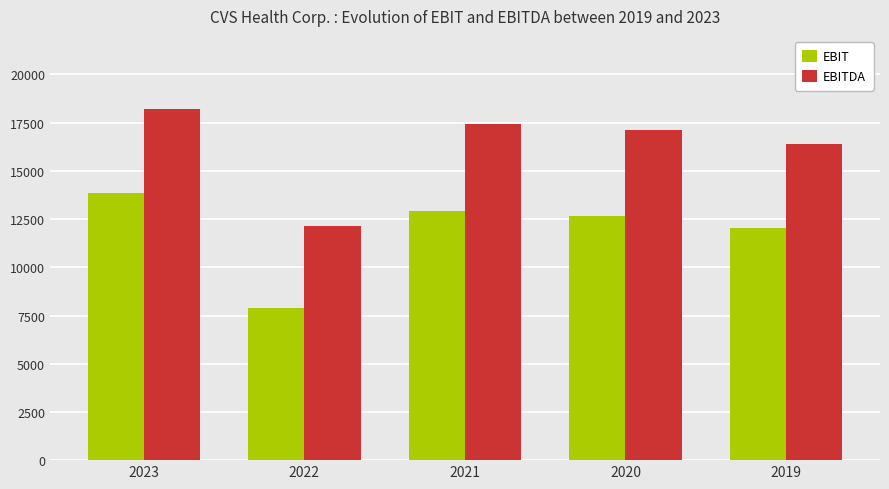

List the series in order of their peak value, lowest first.

EBIT, EBITDA